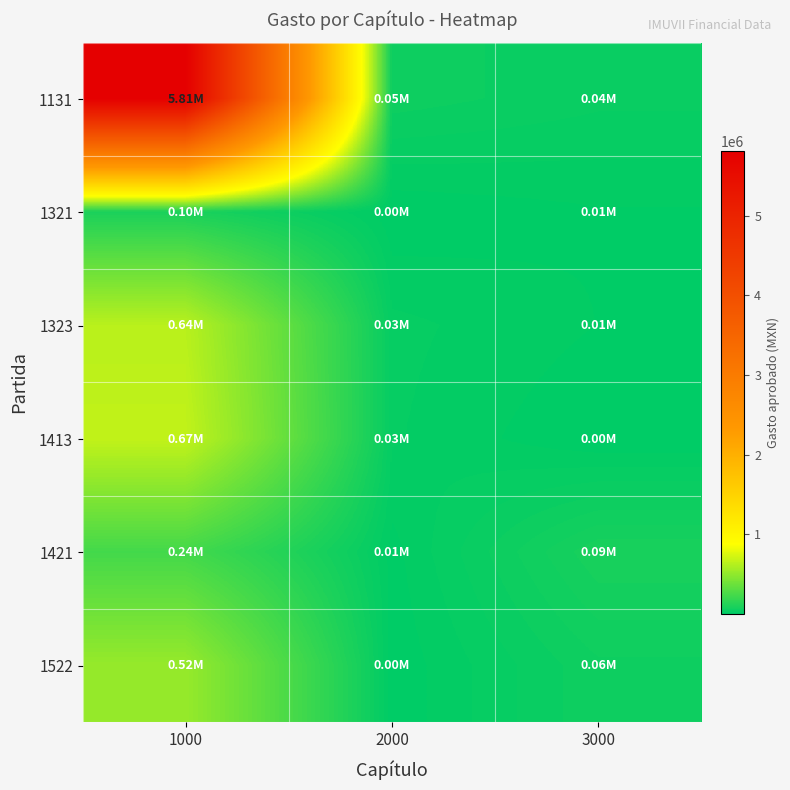

Reading right to left, transcribe all the data shown in this chart.

1131: 3000=38000.0	2000=53000.0	1000=5812715.4
1321: 3000=11000.0	2000=2500.0	1000=95551.5
1323: 3000=12000.0	2000=27000.0	1000=637009.9
1413: 3000=800.0	2000=25000.0	1000=668746.0
1421: 3000=90000.0	2000=7500.0	1000=235911.4
1522: 3000=55000.0	2000=3500.0	1000=520000.0